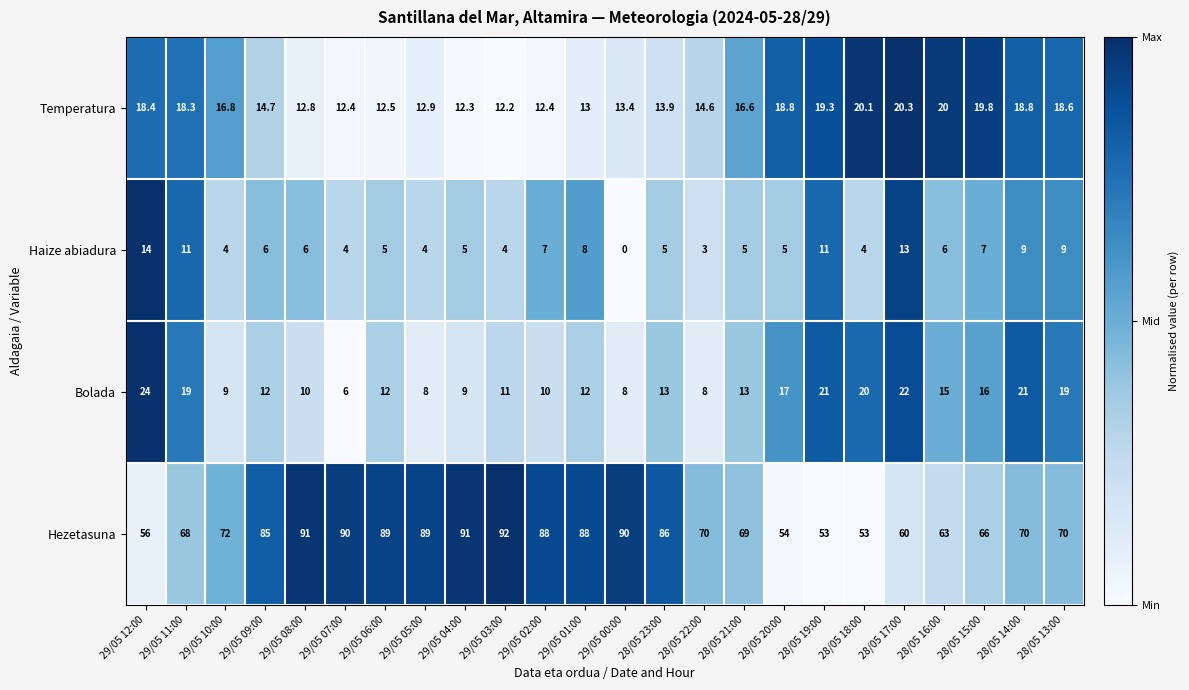

What is the spread (max minus min) of values at 28/05 13:00?

61.0